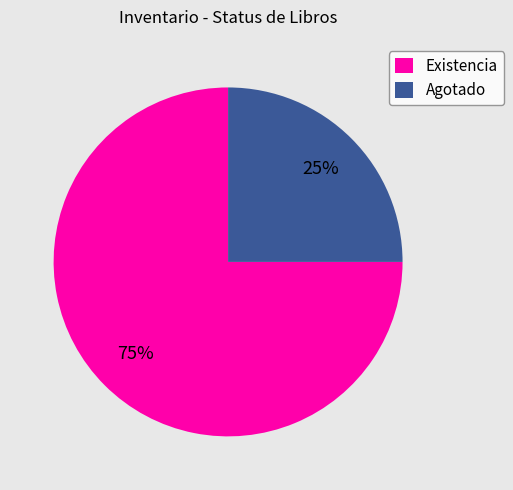

Rank the categories by value from lowest to highest.

Agotado, Existencia